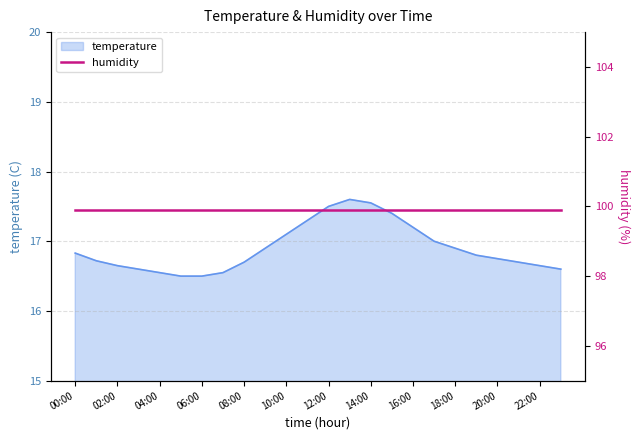

The chart shows a value of 16.7 at 08:00. True or false?

True